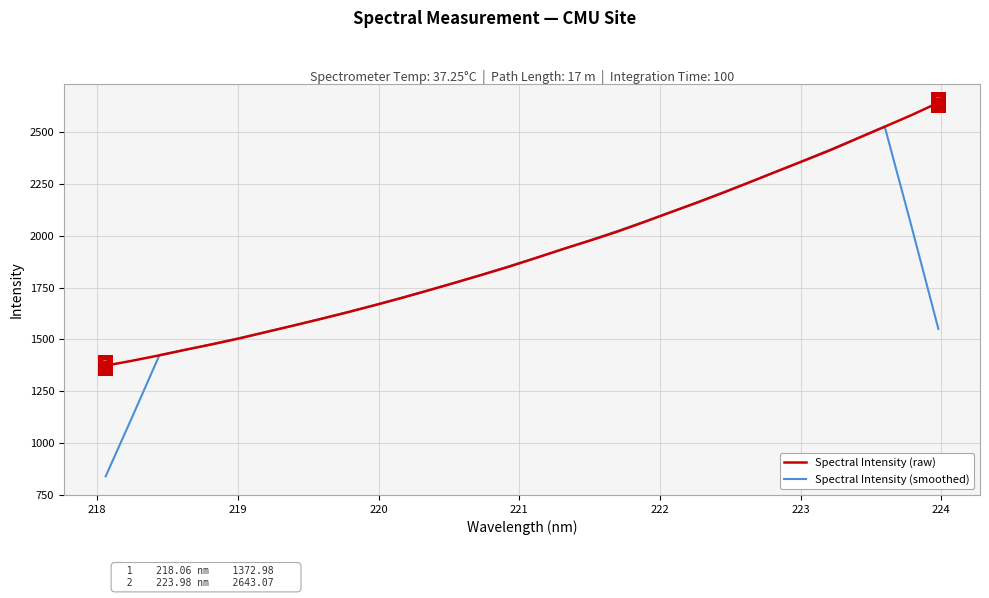

Which series has the widest spread of values?

Spectral Intensity (smoothed)